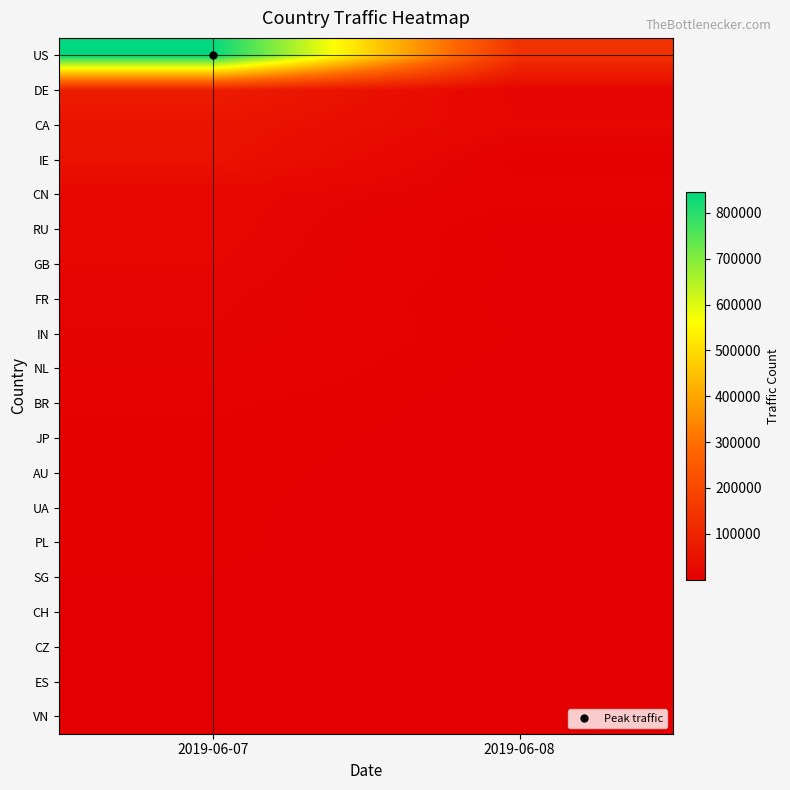

Which has a higher value, 2019-06-07 or 2019-06-08?

2019-06-07